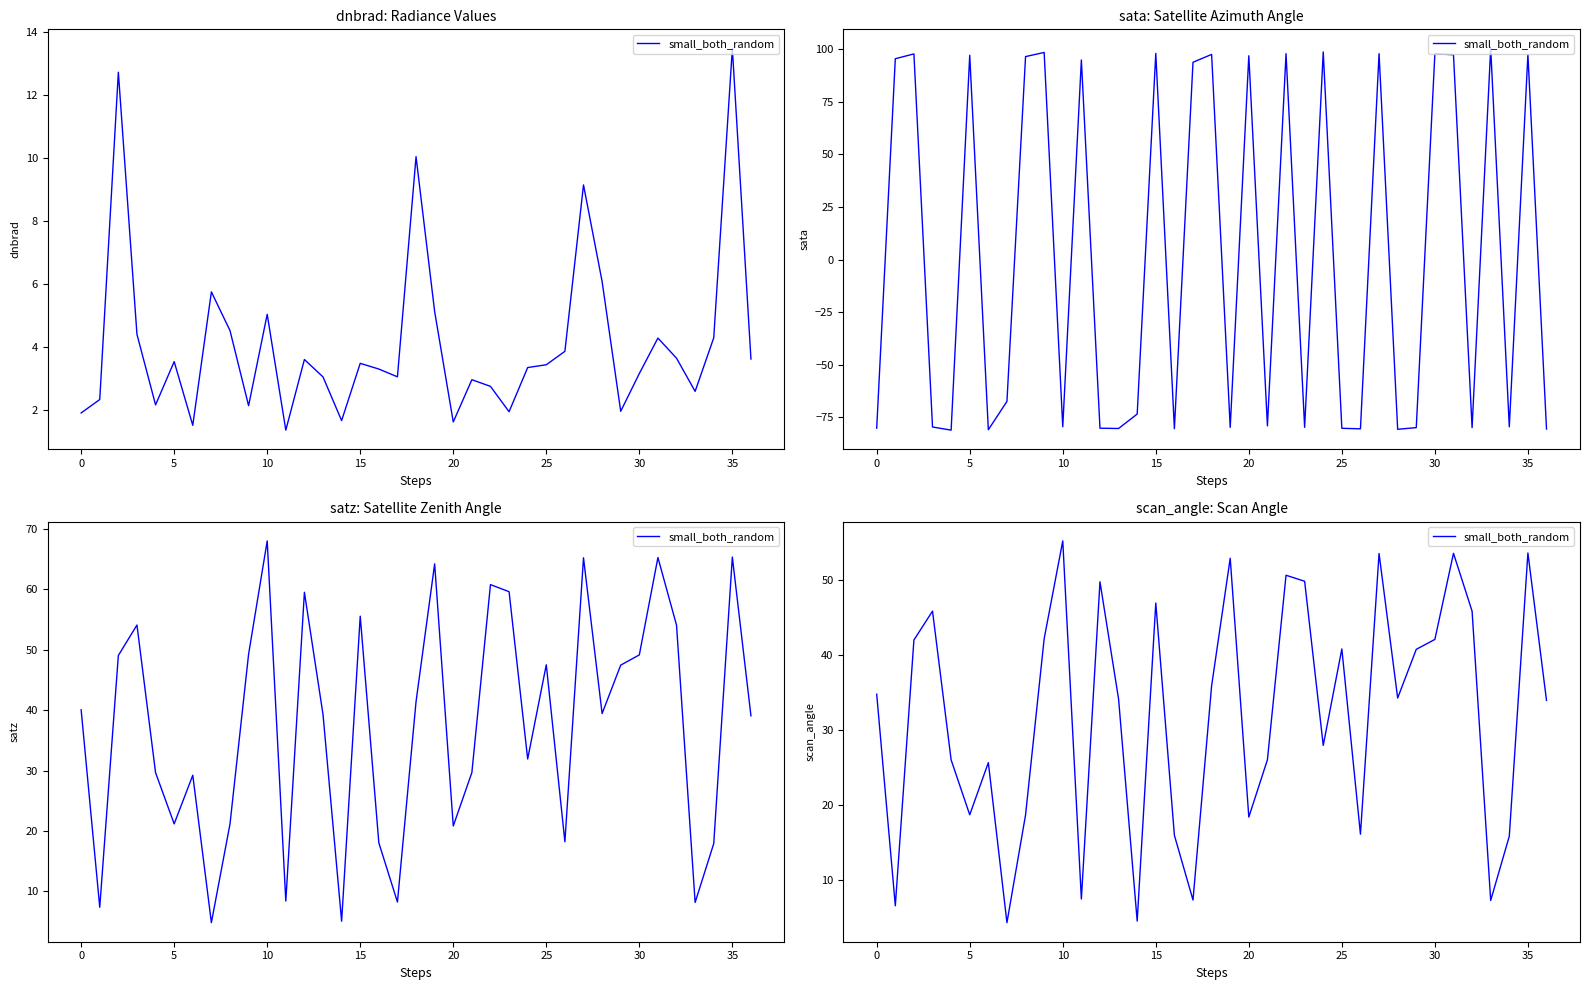

How many data points does each series have?

37